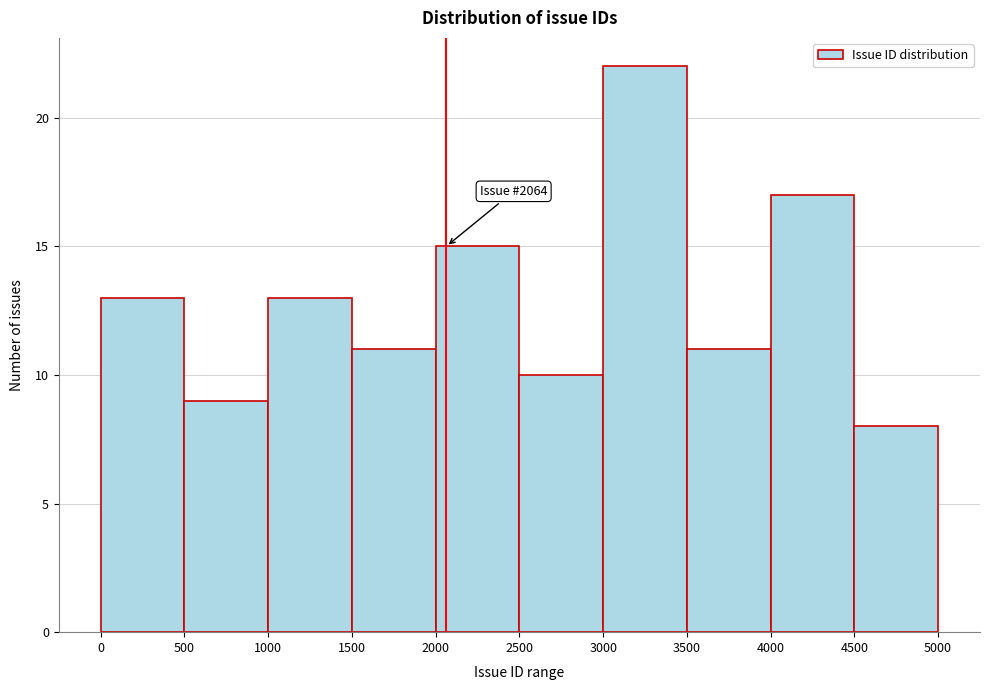

Over which range of the x-axis is the bar tallest?

3000 to 3500